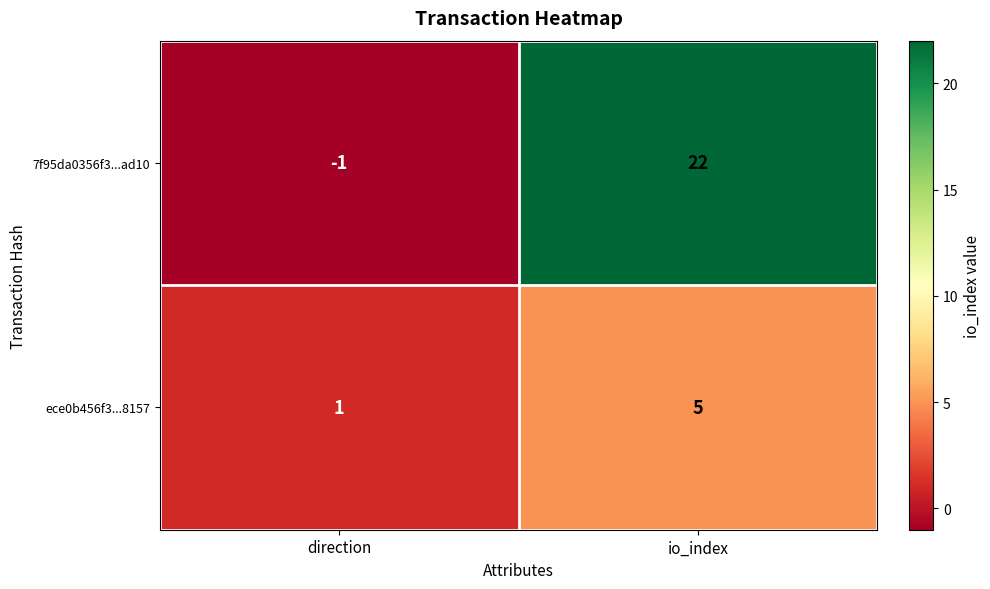

Count the number of categories in the chart.

2